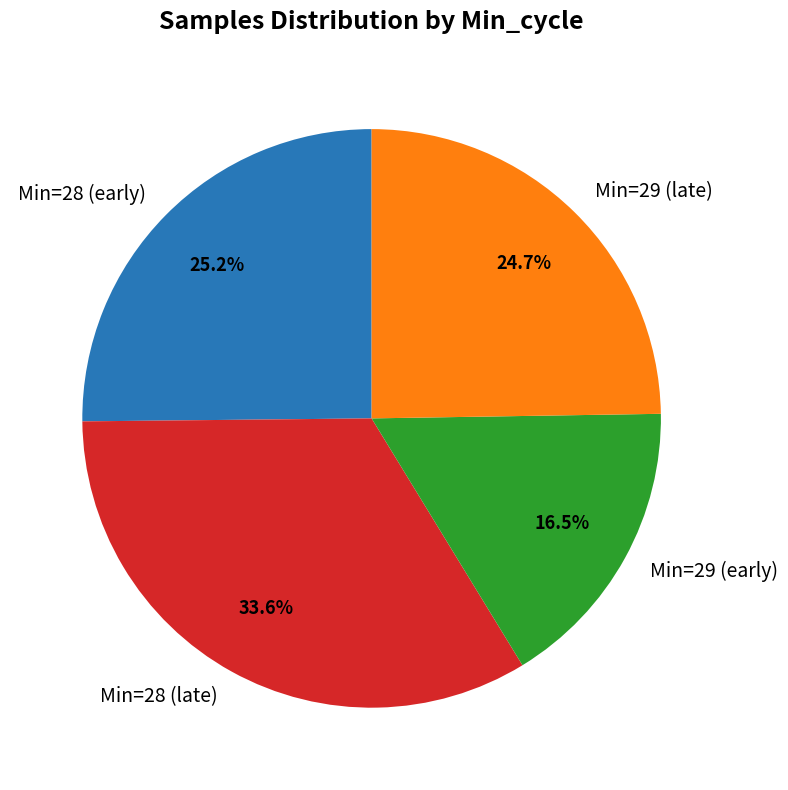

Which slice is the largest?

Min=28 (late)